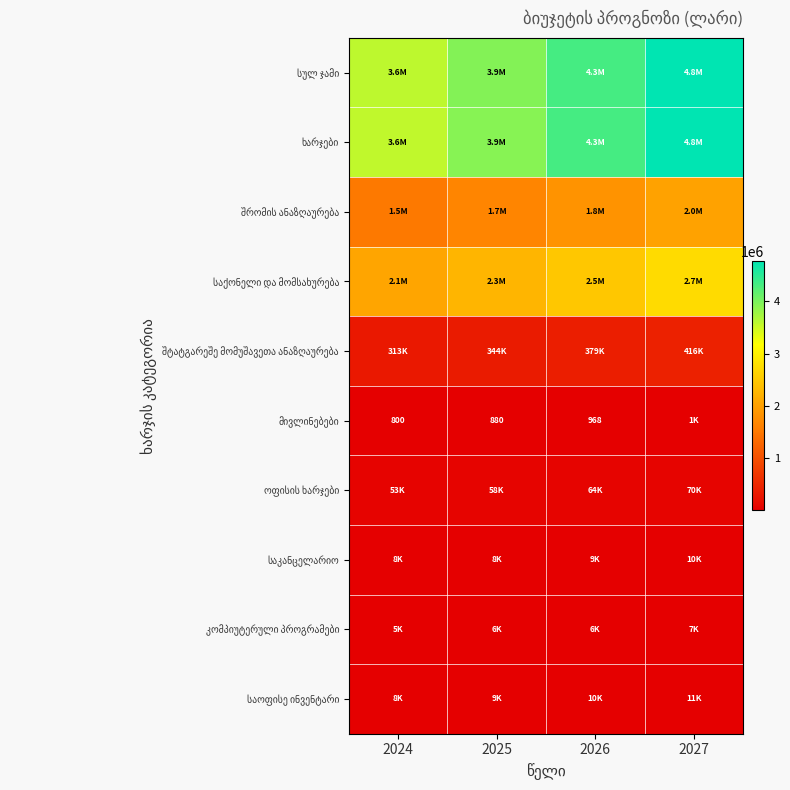

What is the minimum value shown in the chart?

800.0